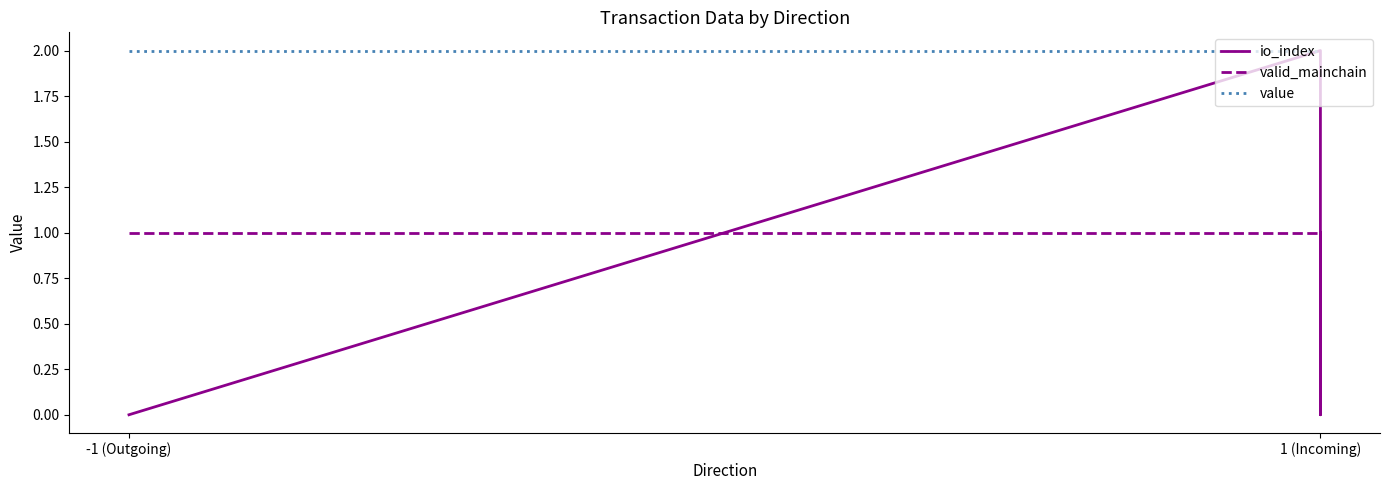

Does the chart display data point markers on the line(s)?

No